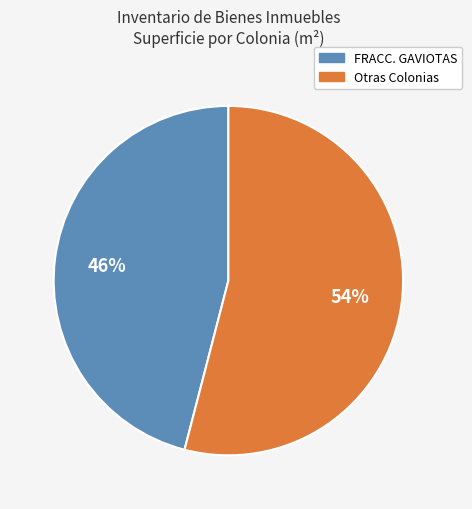

Does any single category account for the majority?

Yes